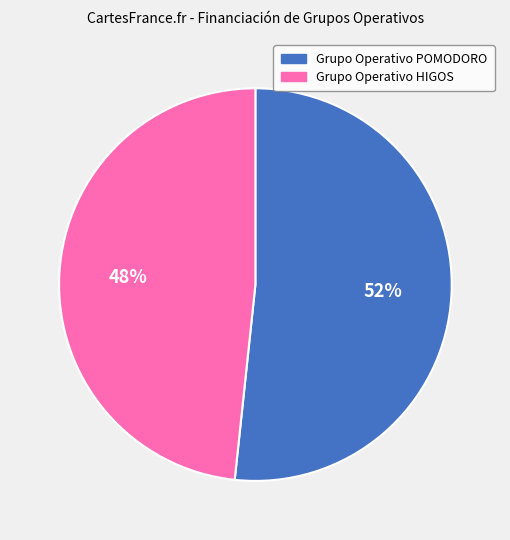

Which slice is the smallest?

Grupo Operativo HIGOS